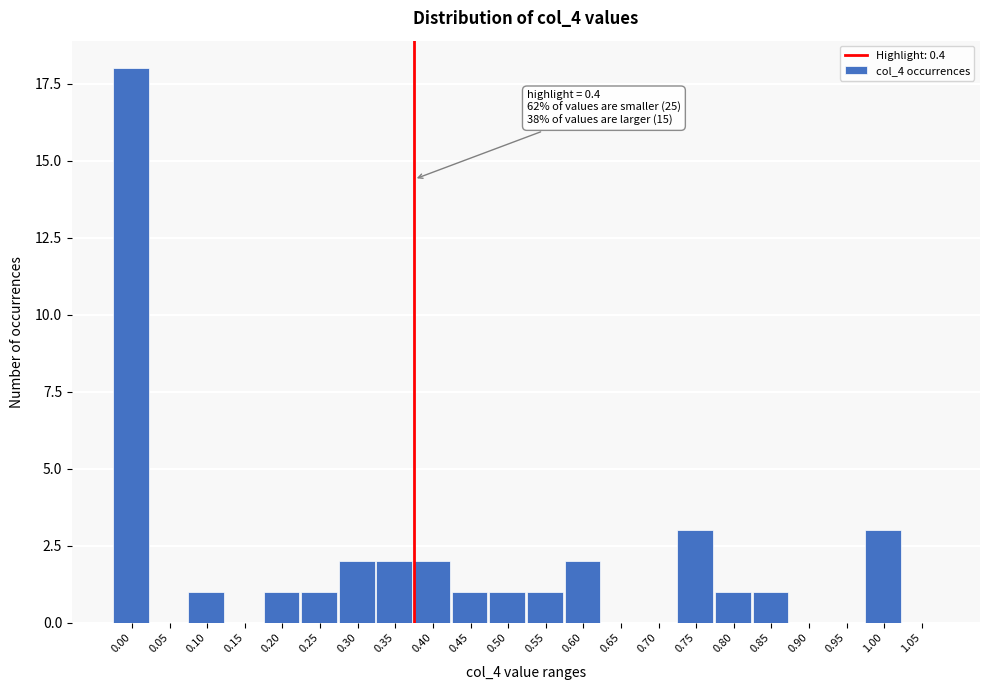

Reading left to right, extract all data points from this chart.

0.00=18	0.05=0	0.10=1	0.15=0	0.20=1	0.25=1	0.30=2	0.35=2	0.40=2	0.45=1	0.50=1	0.55=1	0.60=2	0.65=0	0.70=0	0.75=3	0.80=1	0.85=1	0.90=0	0.95=0	1.00=3	1.05=0